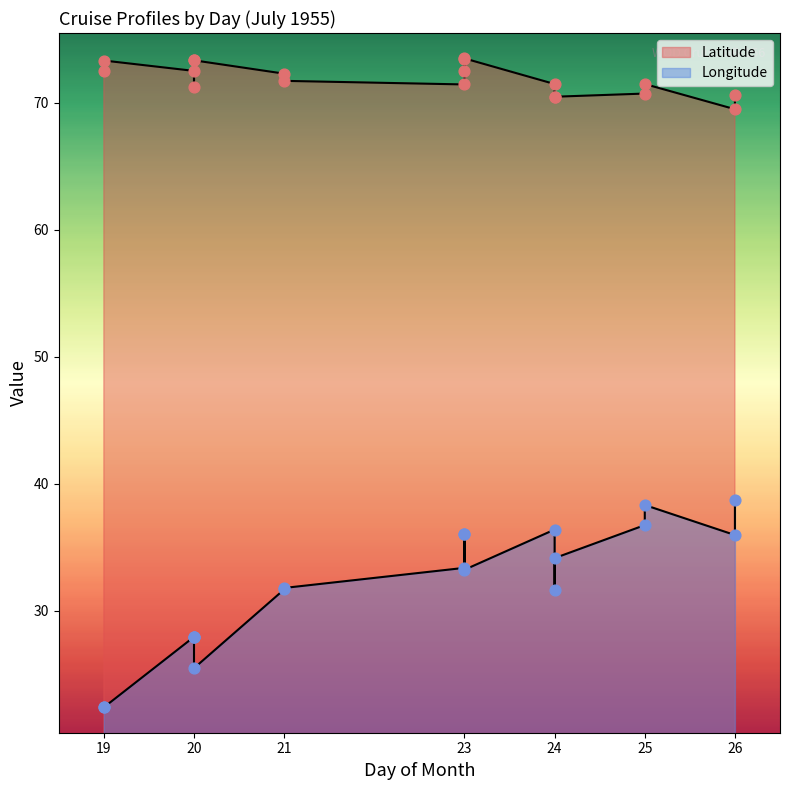

Which series contains the lowest Y value?

Longitude